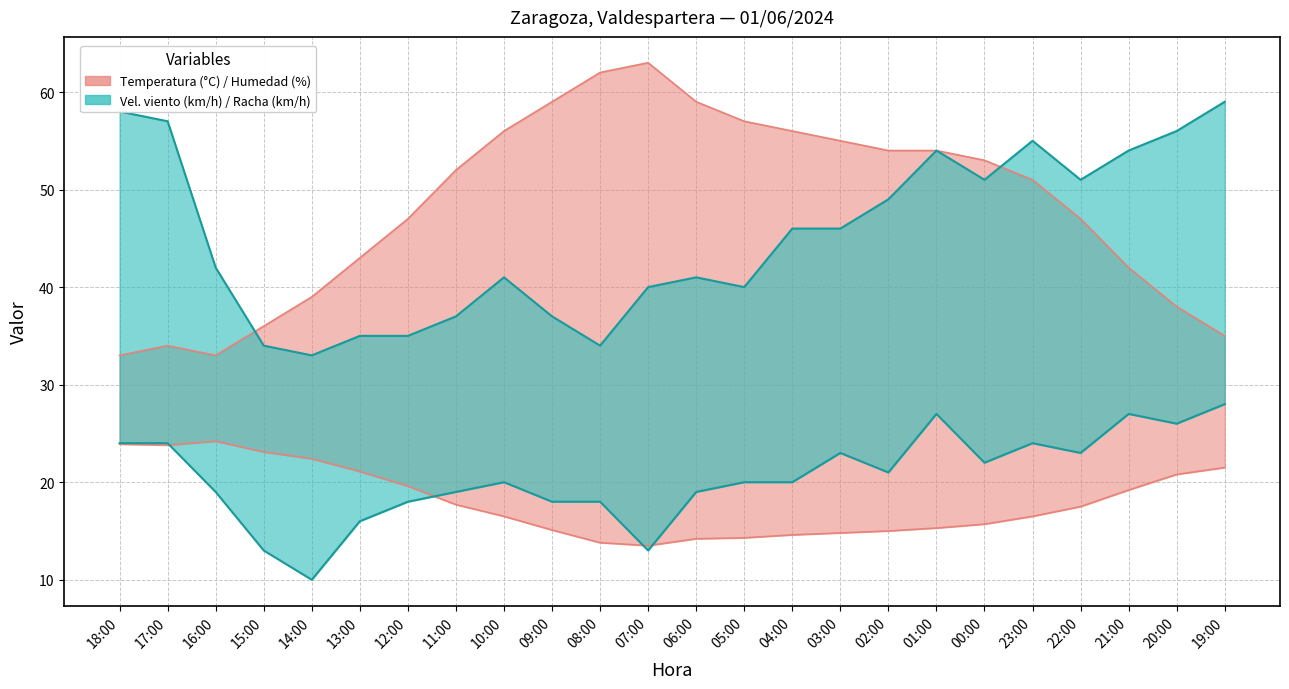

Which has a higher value, 09:00 or 07:00?

09:00